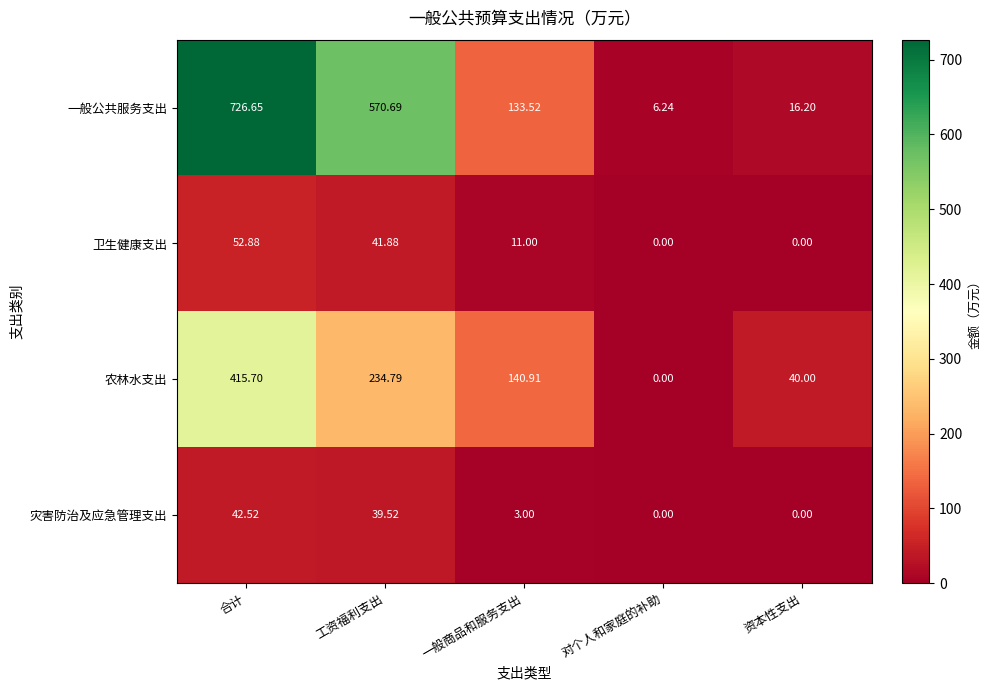

Is it true that 农林水支出 equals 270.4 at 对个人和家庭的补助?

False